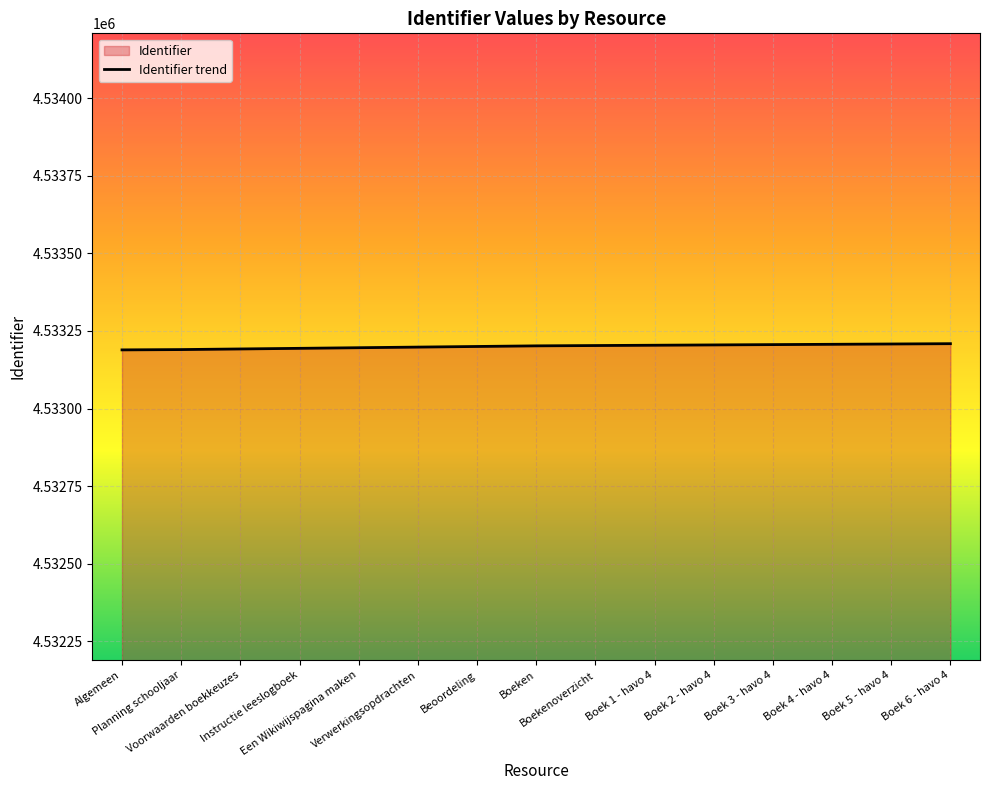

True or false: there are more than 1 points higher than both neighbors.

False